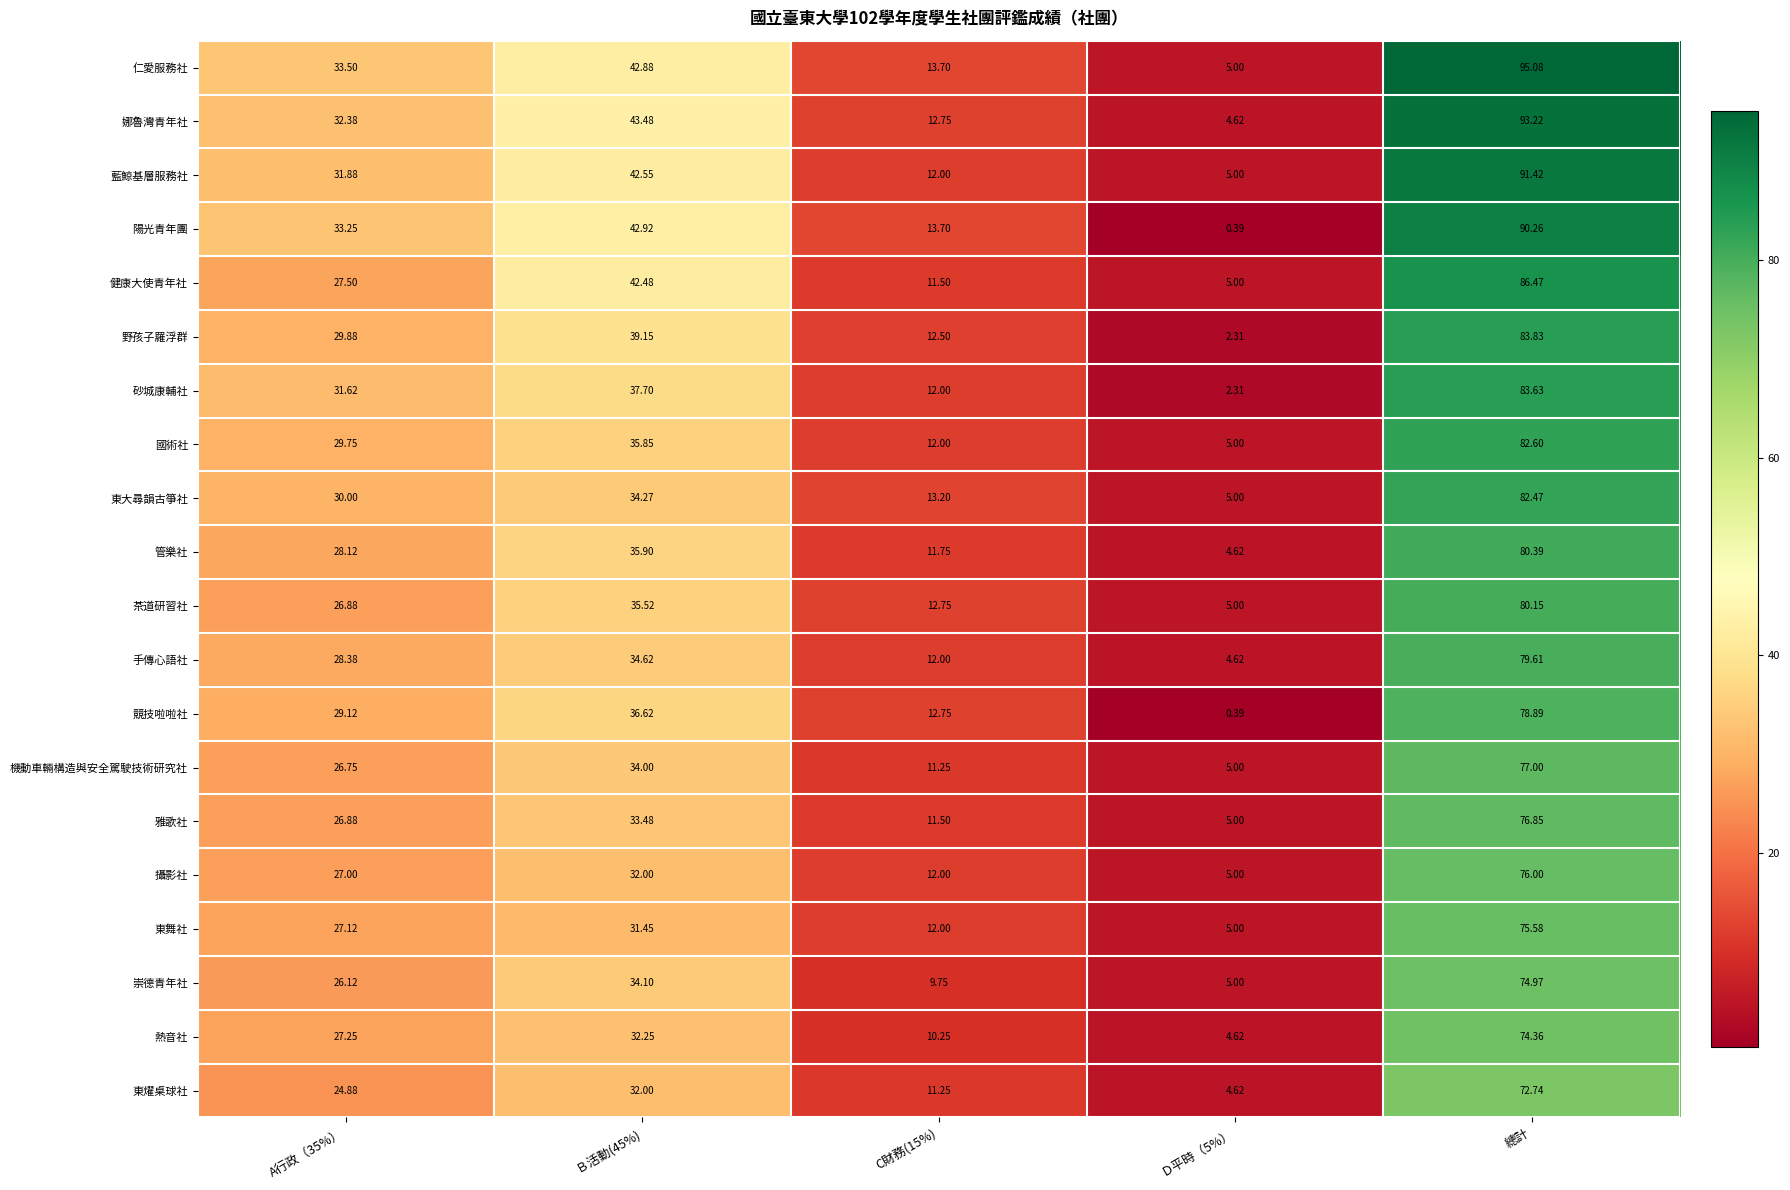

Between Ｂ活動(45%) and C財務(15%), which series saw the biggest shift?

健康大使青年社